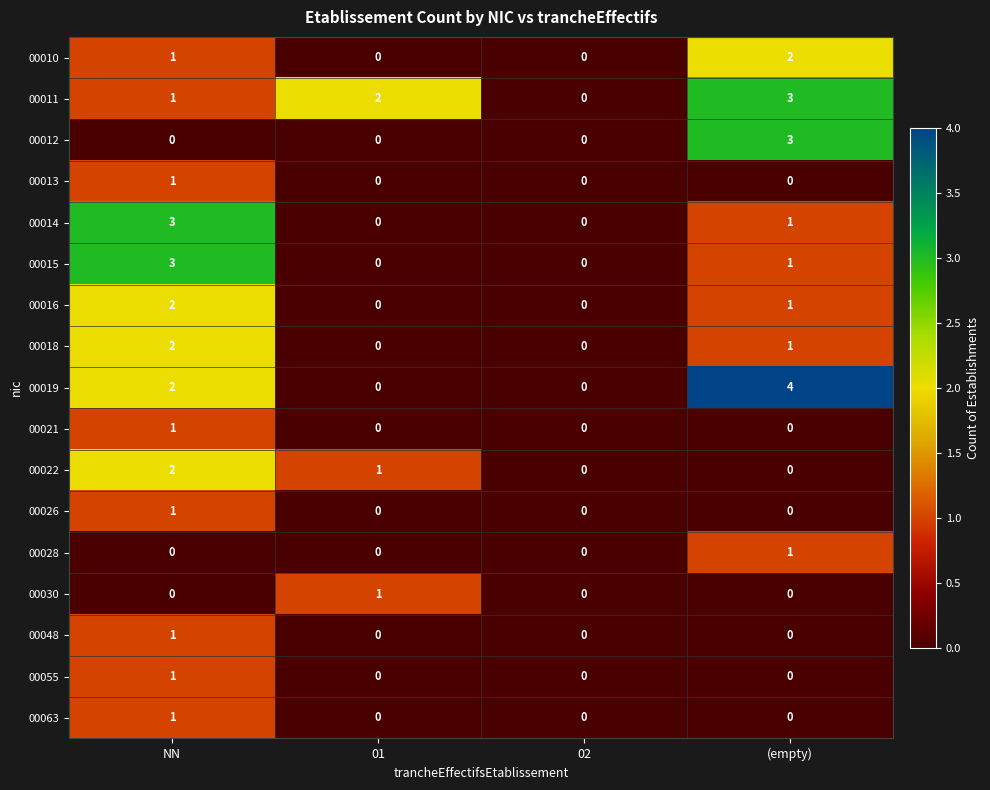

What is the total value across all series at (empty)?

17